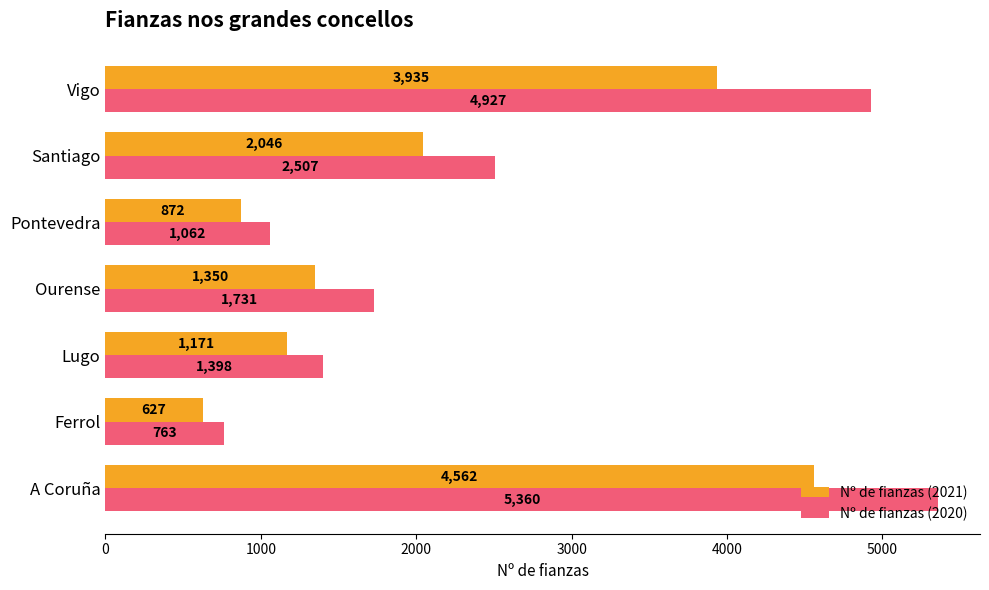

The value of Nº de fianzas (2021) at Ferrol is 627. True or false?

True